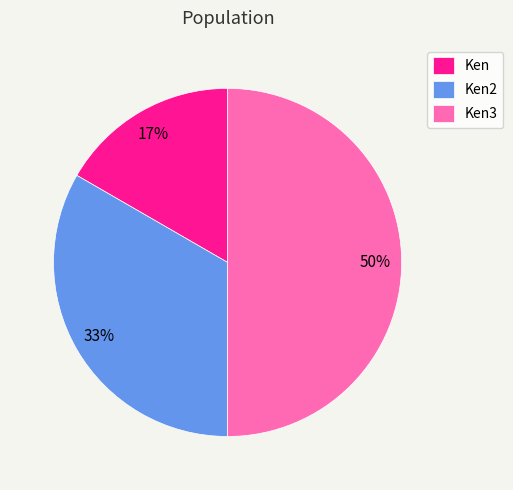

How many segments does this pie chart have?

3